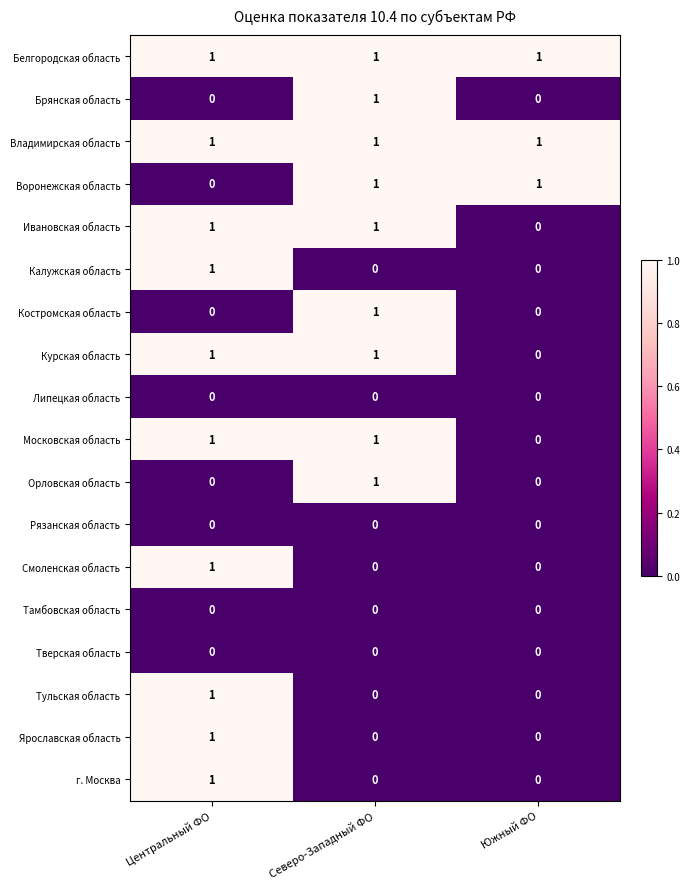

The Белгородская область series shows 0 at Центральный ФО. True or false?

False